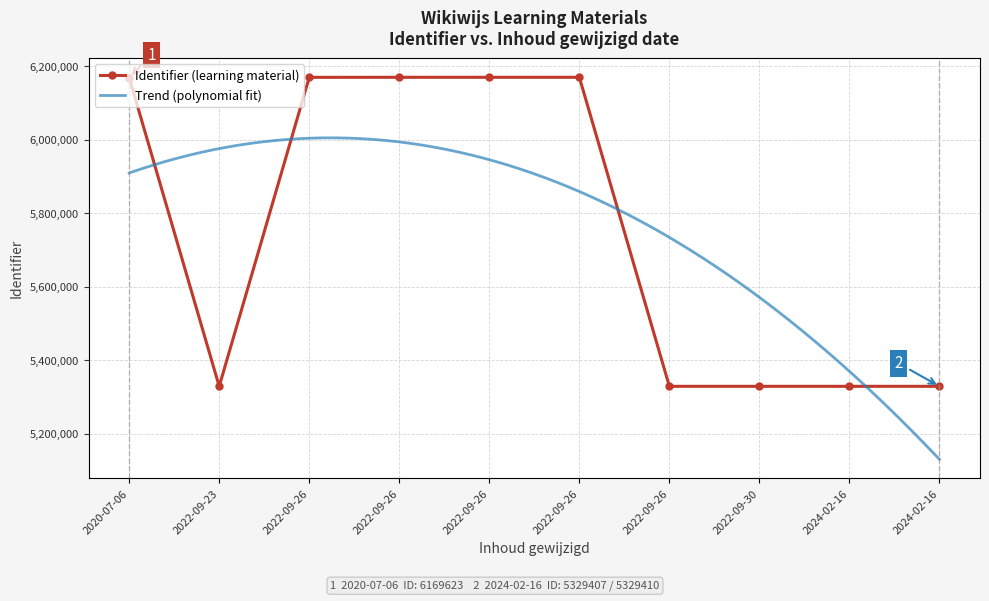

What value does the data have at 2024-02-16, to the nearest 10?

5329410